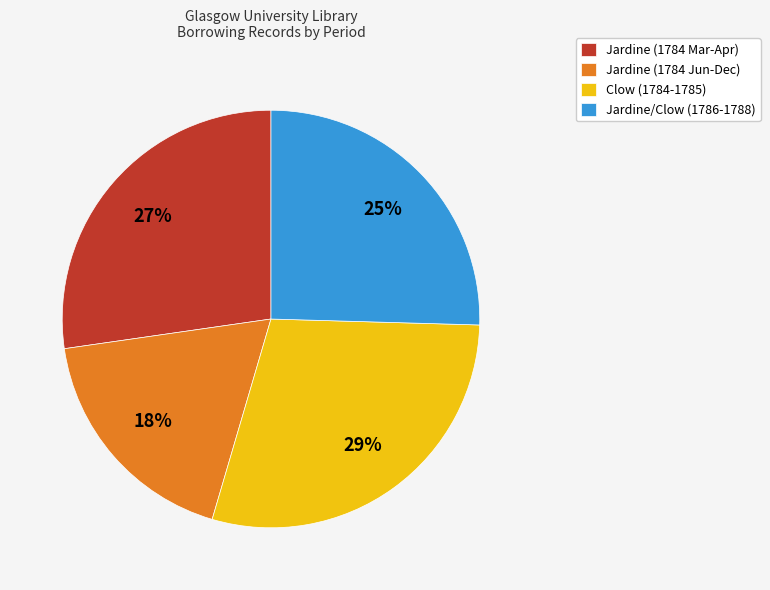

Is the sum of Clow (1784-1785) and Jardine (1784 Jun-Dec) greater than half?

No